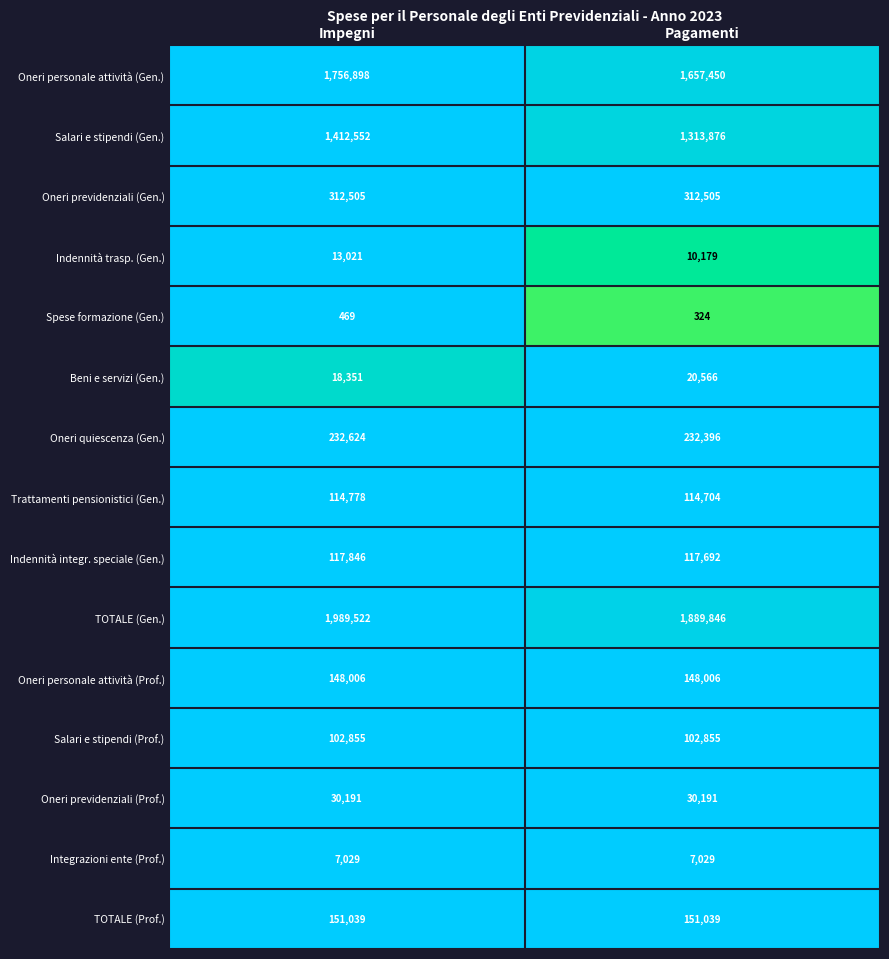

Which series has the largest total across all categories?

TOTALE (Gen.)